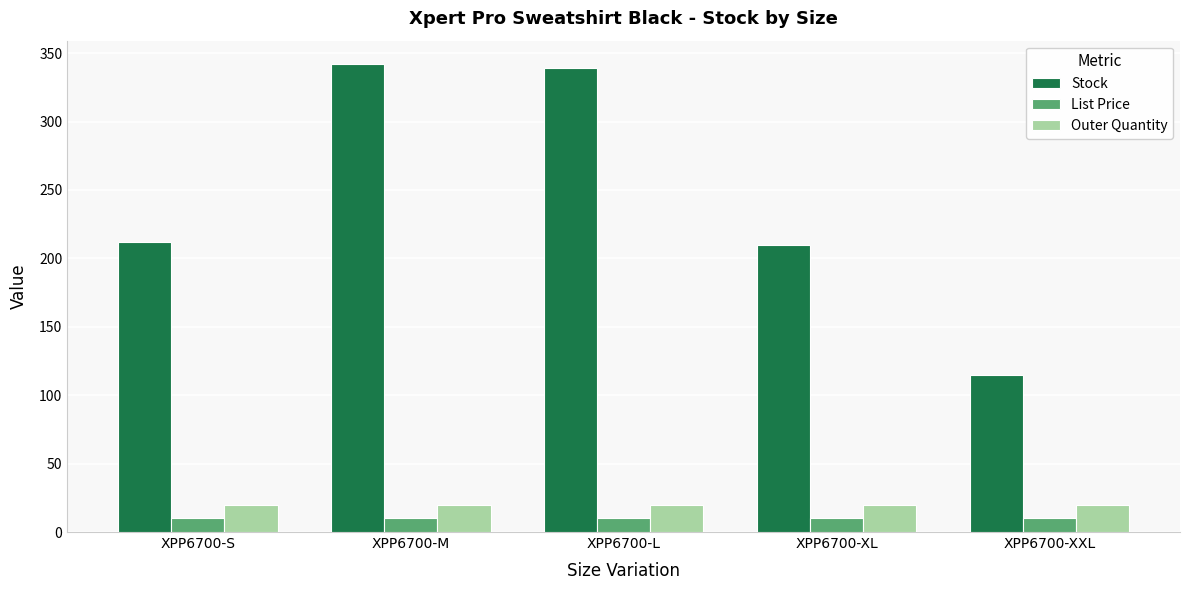

The Stock series shows 72.9 at XPP6700-XXL. True or false?

False